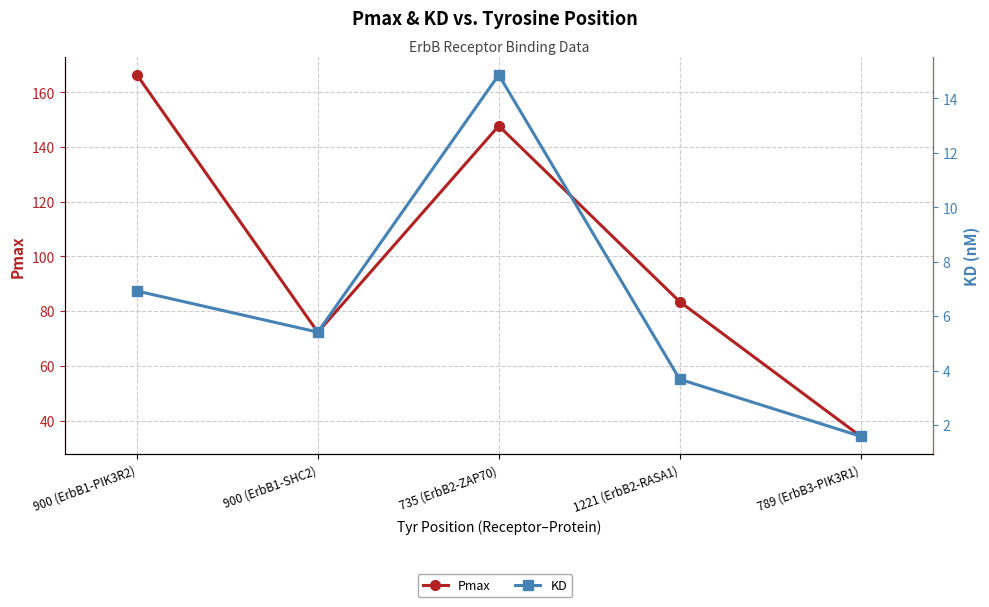

Reading left to right, list all the values displayed in this chart.

Pmax: 900 (ErbB1-PIK3R2)=166.4	900 (ErbB1-SHC2)=72.3	735 (ErbB2-ZAP70)=147.8	1221 (ErbB2-RASA1)=83.5	789 (ErbB3-PIK3R1)=34.2
KD: 900 (ErbB1-PIK3R2)=6.9	900 (ErbB1-SHC2)=5.4	735 (ErbB2-ZAP70)=14.9	1221 (ErbB2-RASA1)=3.7	789 (ErbB3-PIK3R1)=1.6